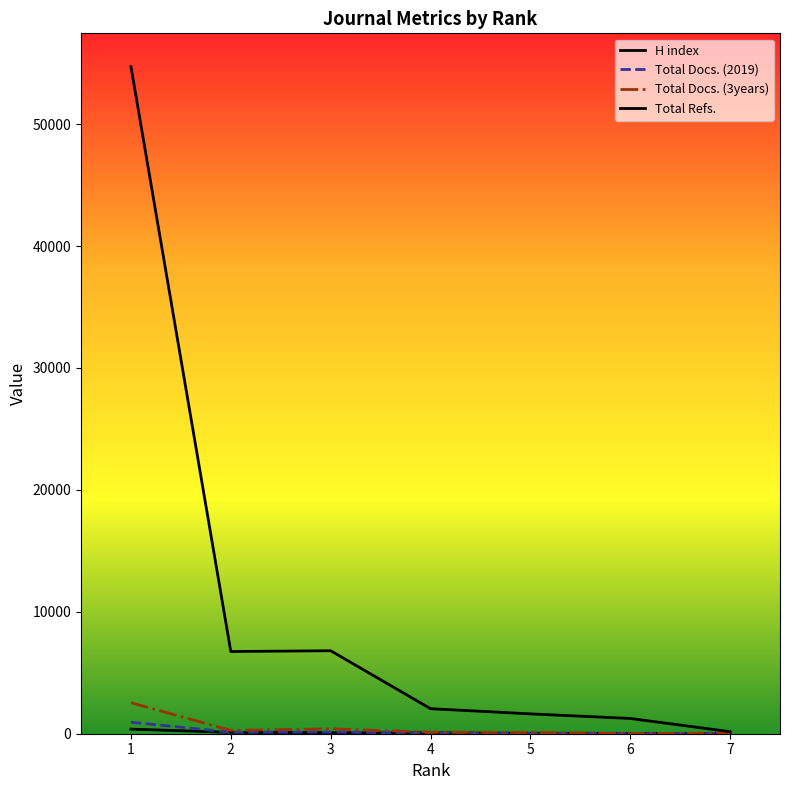

How many lines are shown in the chart?

4